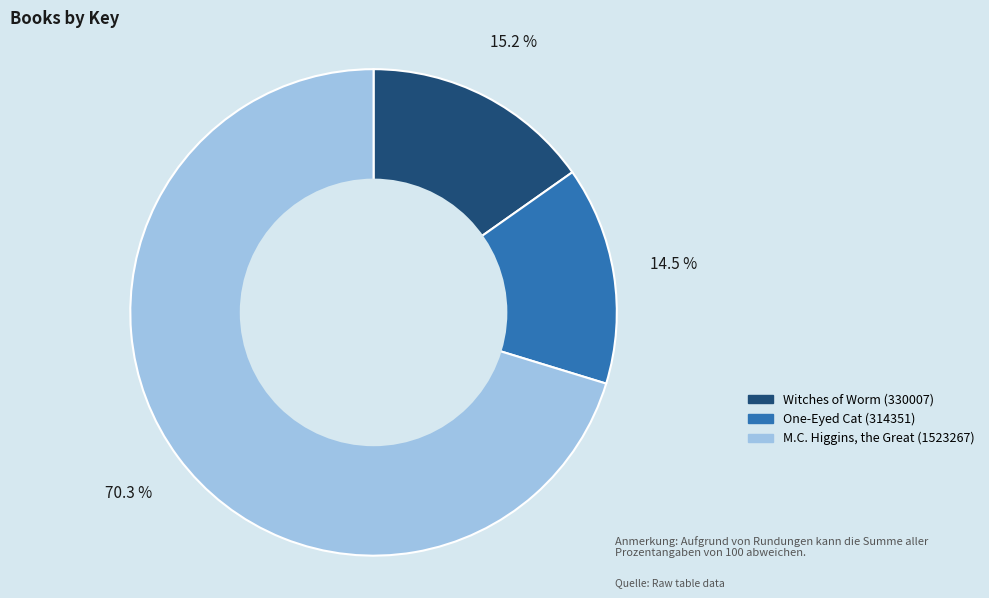

Approximately how many times larger is the value at One-Eyed Cat (314351) compared to M.C. Higgins, the Great (1523267)?

0.2